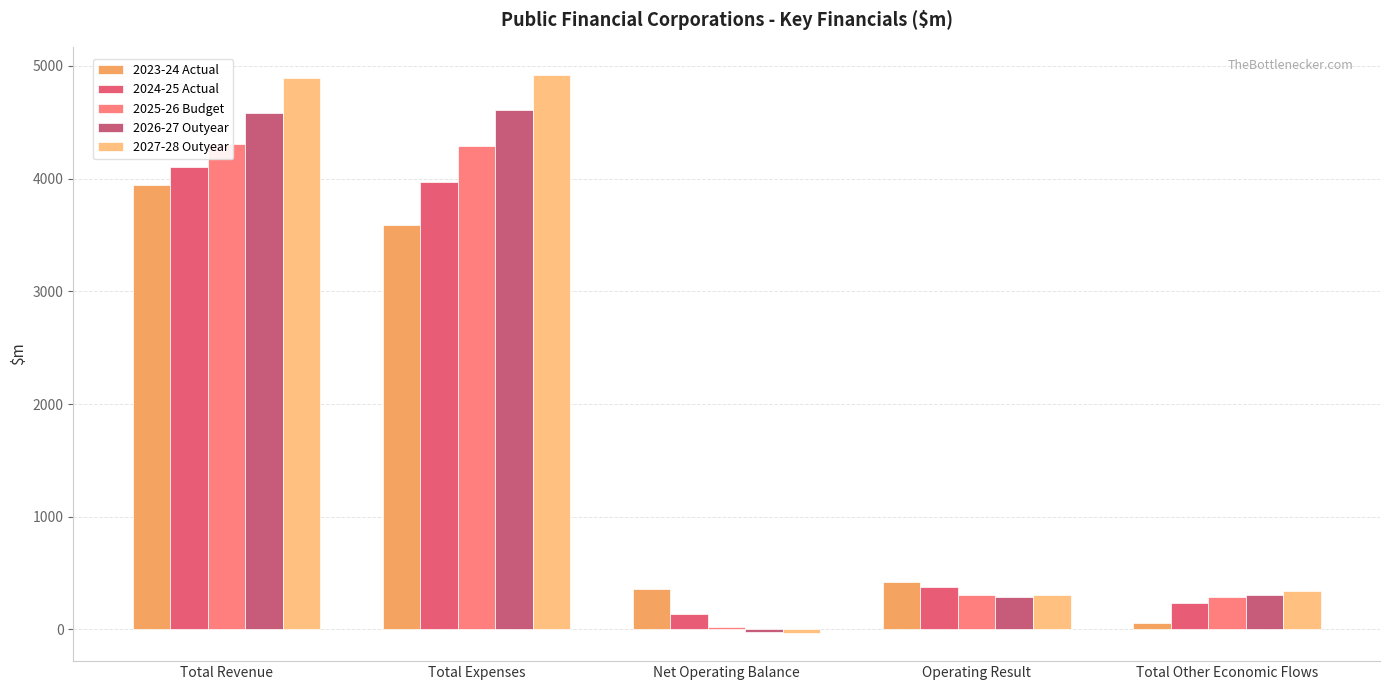

What is the difference between the highest and lowest values at Total Expenses?

1333